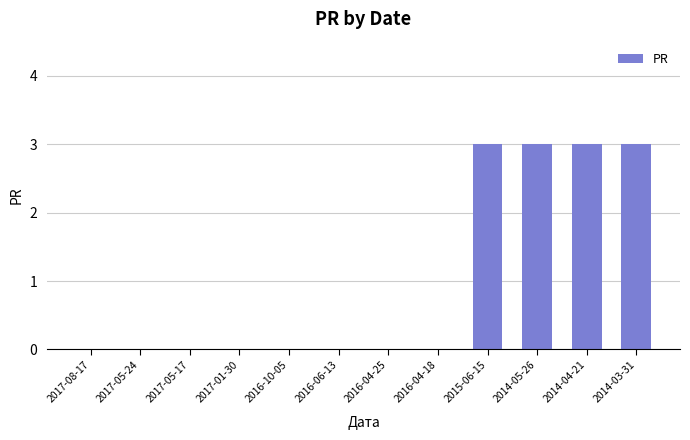

The value at 2016-04-18 is -2. True or false?

False